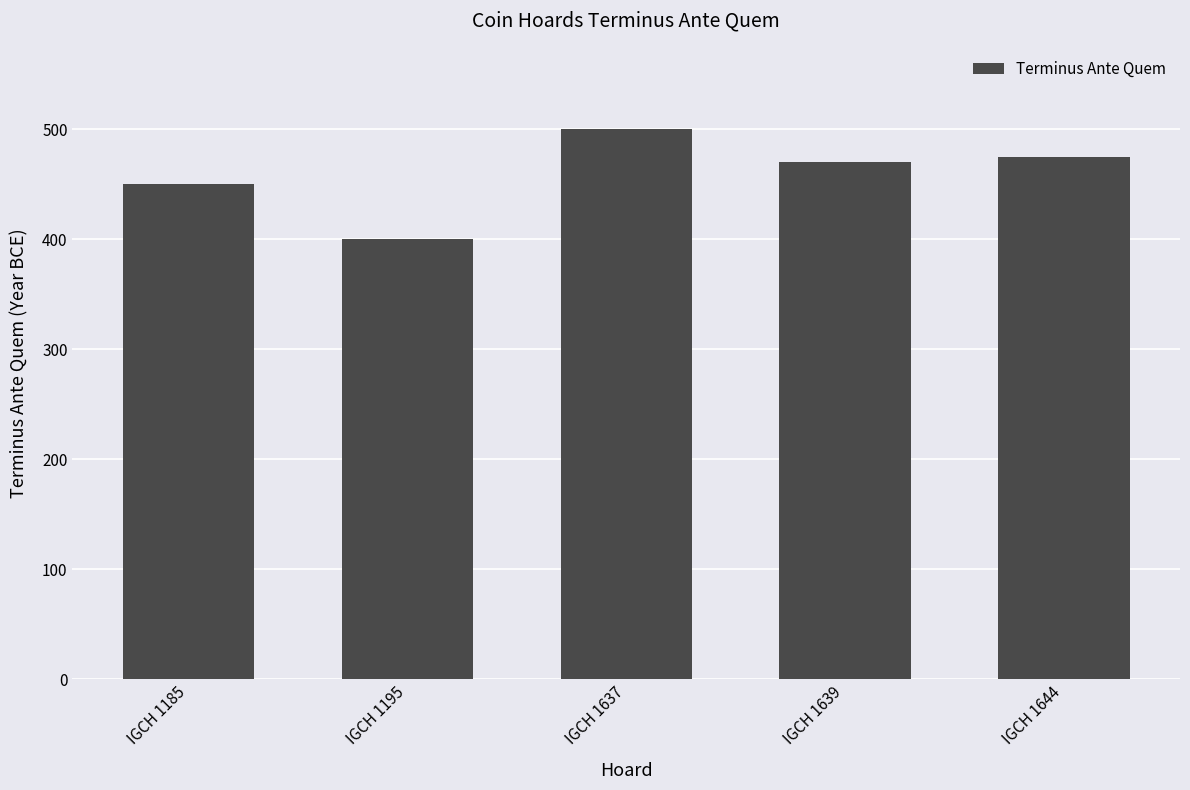

Reading right to left, transcribe all the data shown in this chart.

475	470	500	400	450